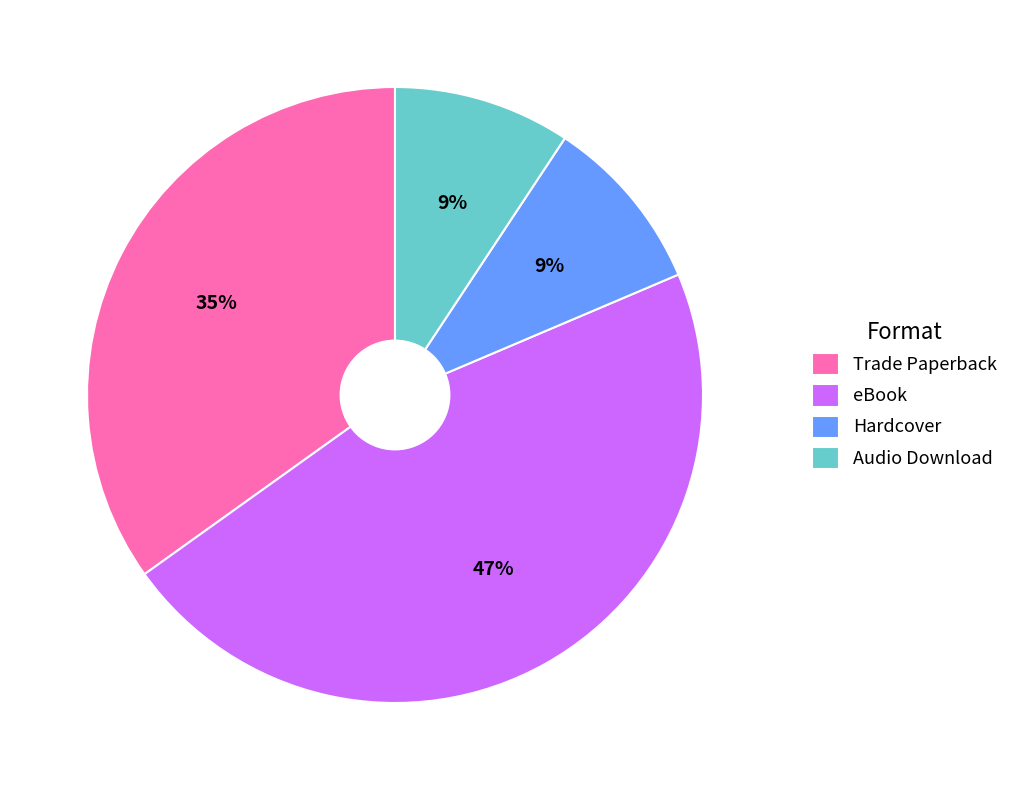

Count the number of slices in the pie.

4